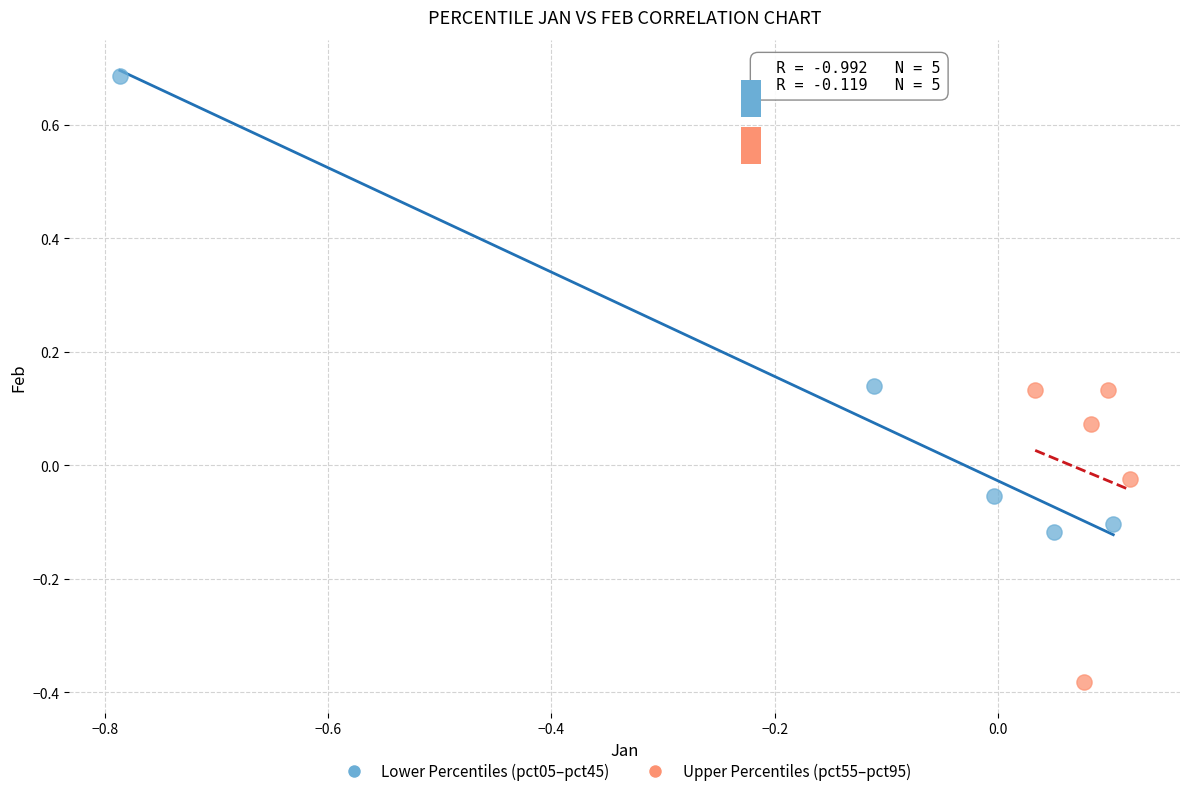

What are all the series names shown in the legend?

Lower Percentiles (pct05–pct45), Upper Percentiles (pct55–pct95)